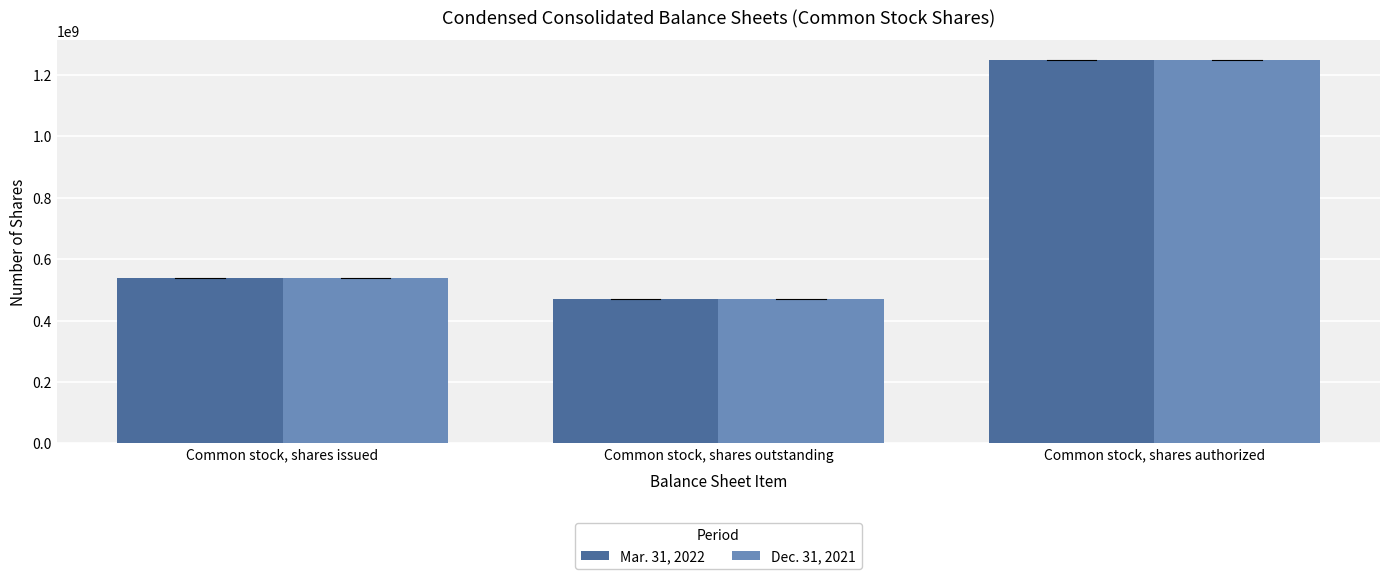

At how many categories does at least one series exceed 1028054360?

1